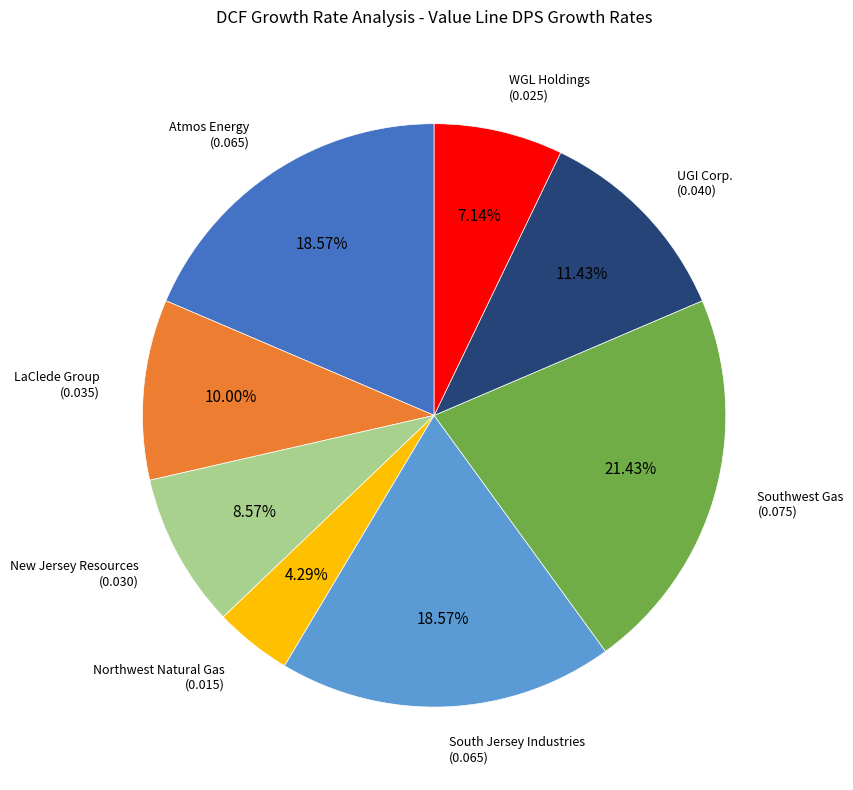

To the nearest percent, what percentage of the pie is UGI Corp.?

11%